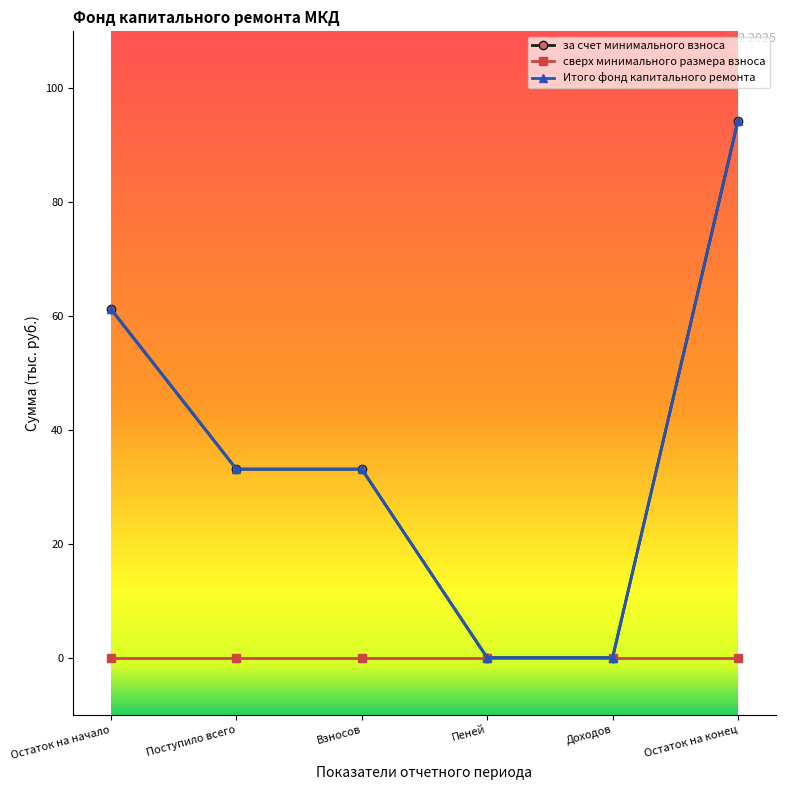

Which series has the widest spread of values?

за счет минимального взноса